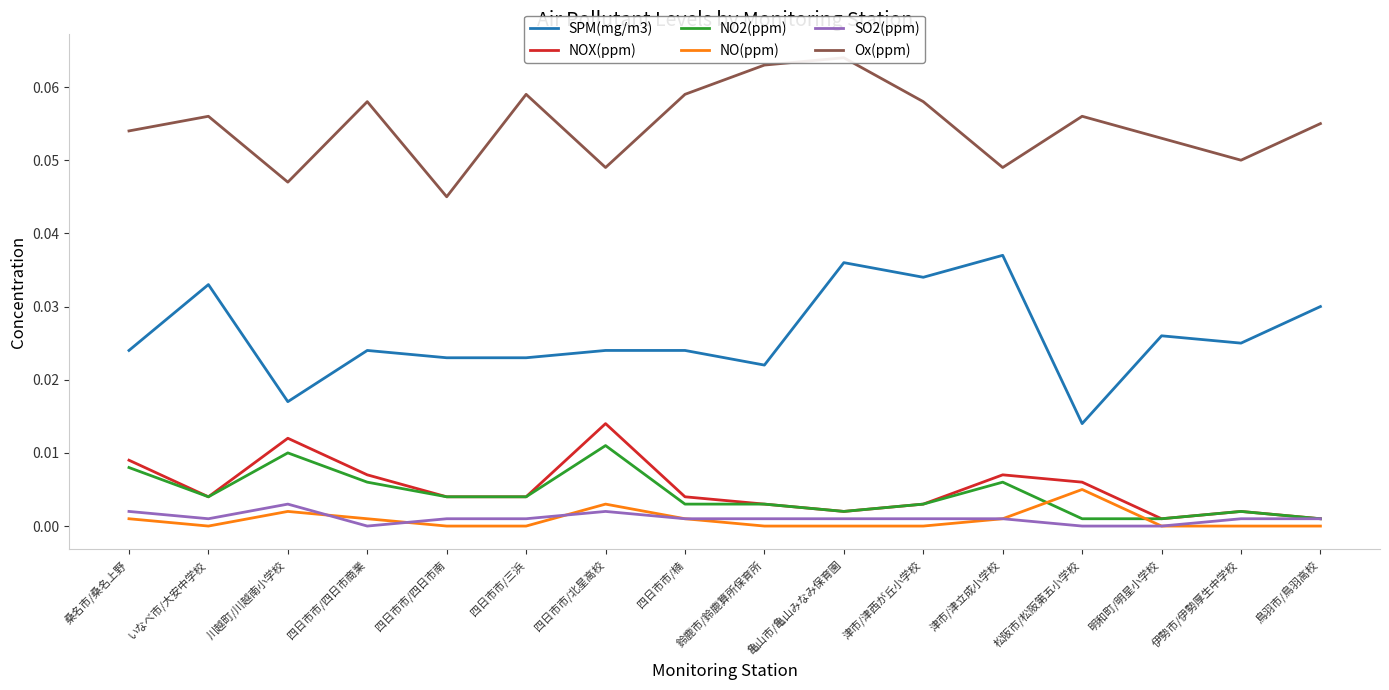

Which series has the largest total across all categories?

Ox(ppm)